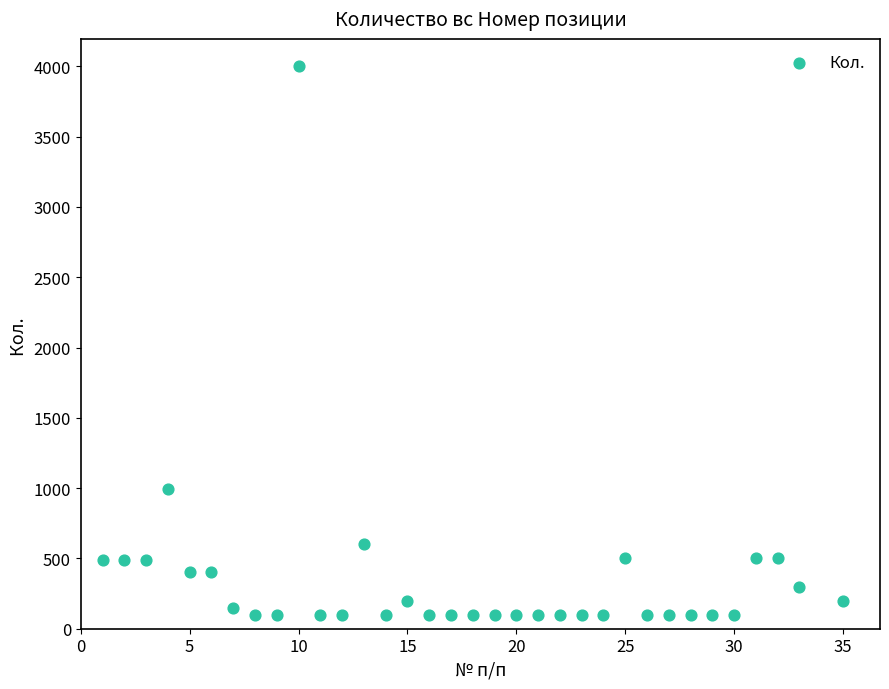

What Y value in the scatter plot is closest to 2050?

996